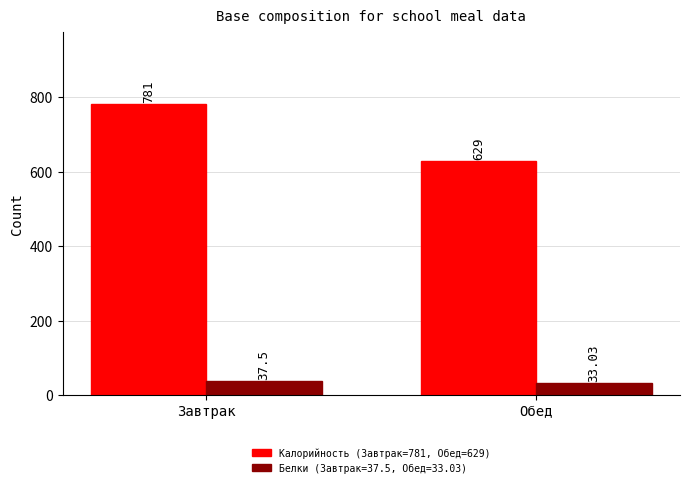

What is the spread (max minus min) of values at Обед?

596.0